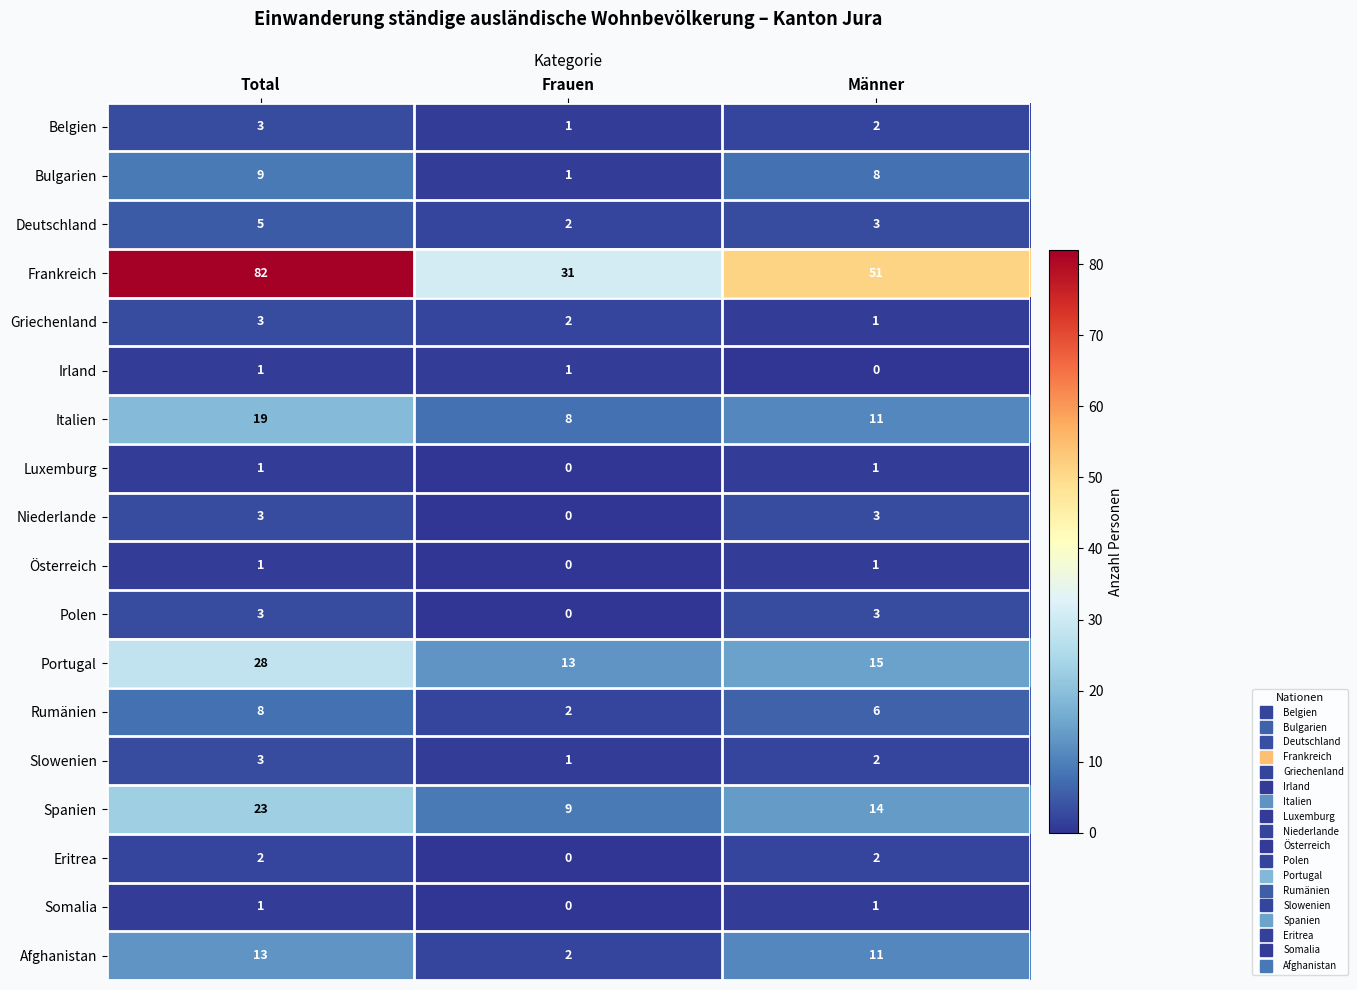

How many data points in Rumänien are less than 6?

1